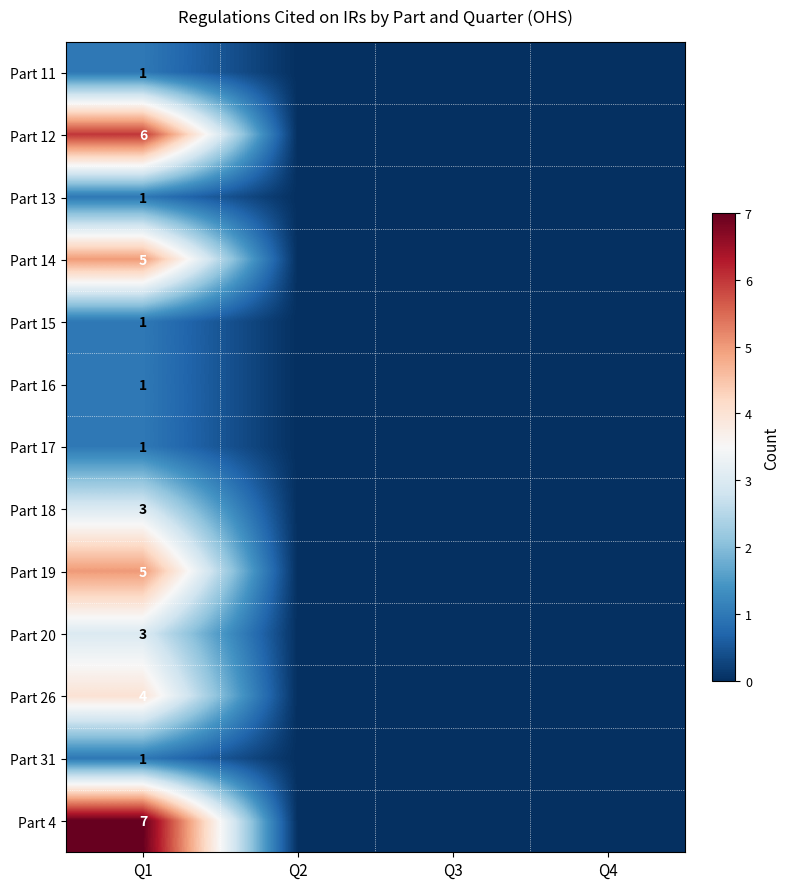

The value of Part 15 at Q1 is 1. True or false?

True